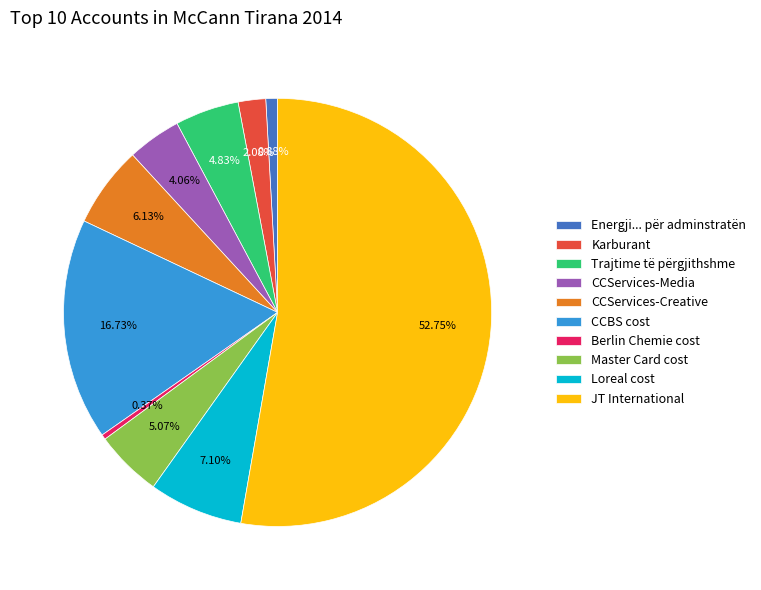

To the nearest percent, what is the average slice percentage?

10%